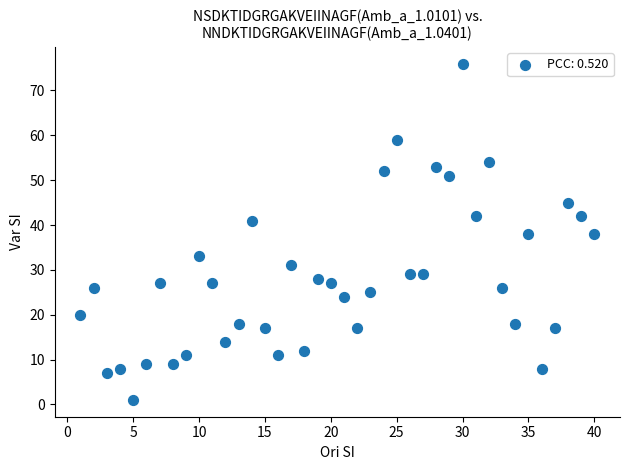

What is the range of X values (max minus min)?

39